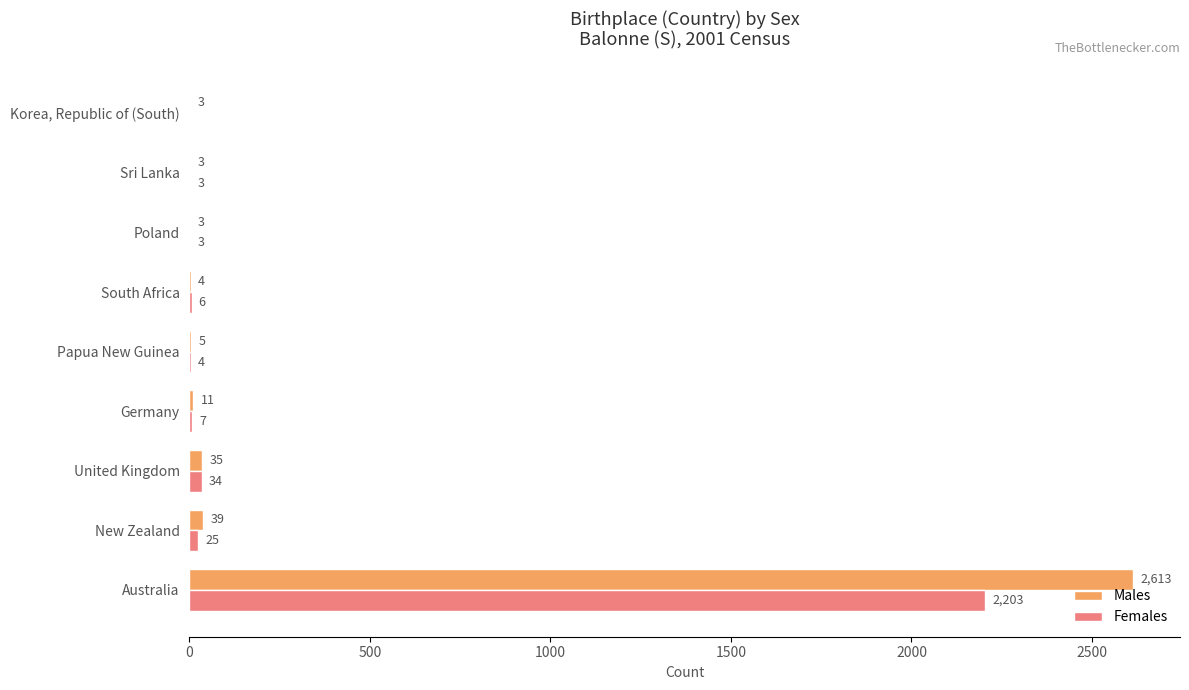

What is the maximum value shown in the chart?

2613